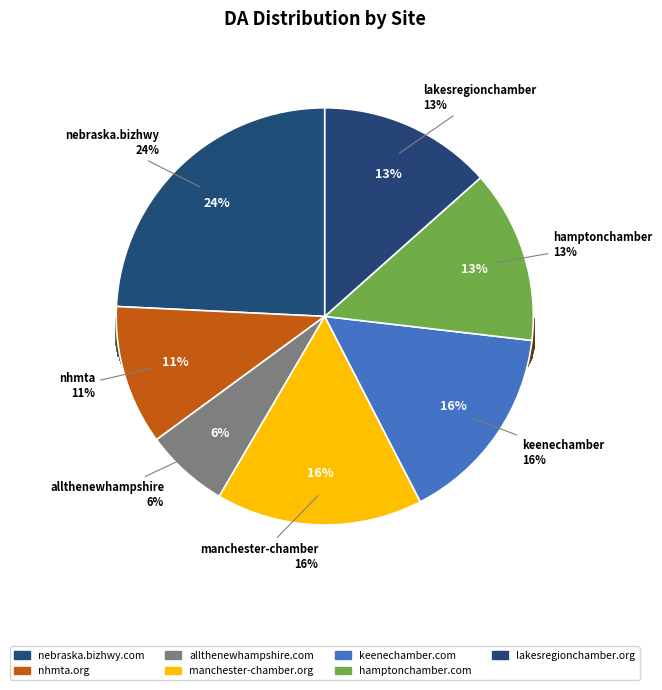

Rank the categories by value from highest to lowest.

nebraska.bizhwy.com, manchester-chamber.org, keenechamber.com, hamptonchamber.com, lakesregionchamber.org, nhmta.org, allthenewhampshire.com